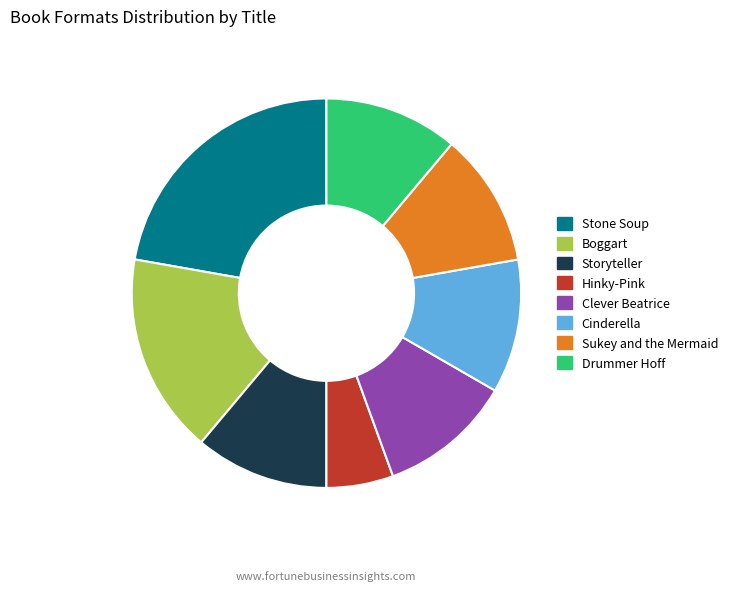

Approximately how many times larger is the value at Clever Beatrice compared to Storyteller?

1.0